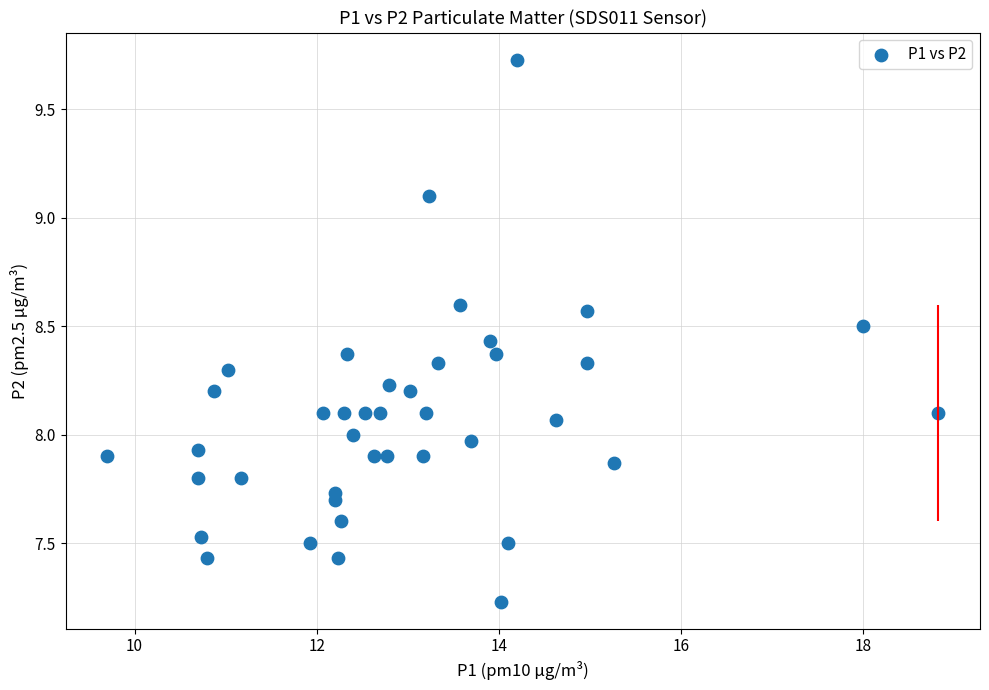

What is the range of Y values (max minus min)?

2.5